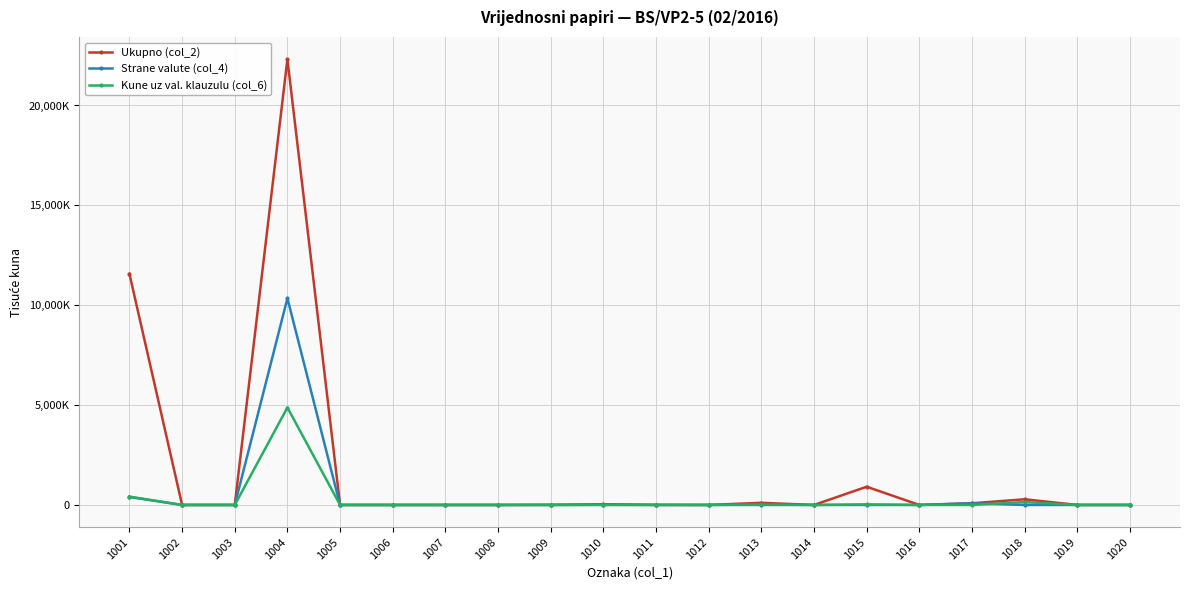

Does the chart have visible grid lines?

Yes